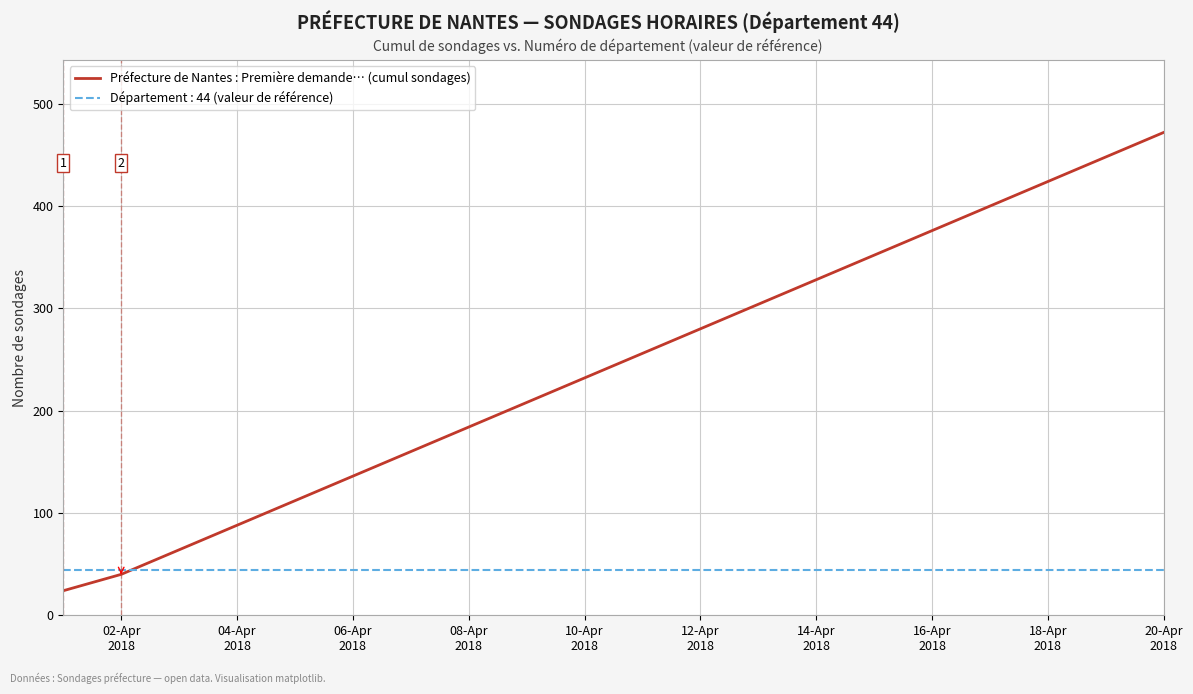

Which series has the widest spread of values?

Préfecture de Nantes : Première demande… (cumul sondages)